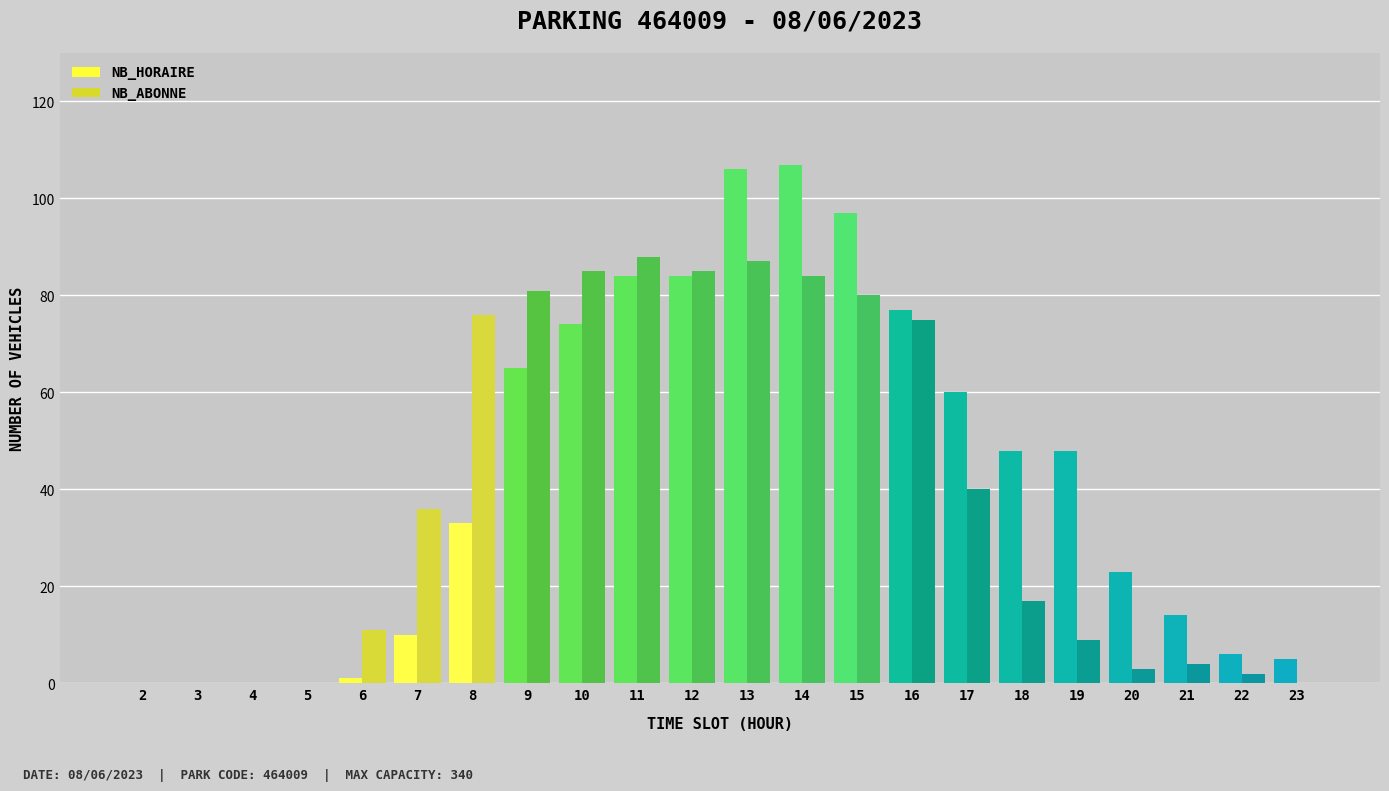

What are all the series names shown in the legend?

NB_HORAIRE, NB_ABONNE